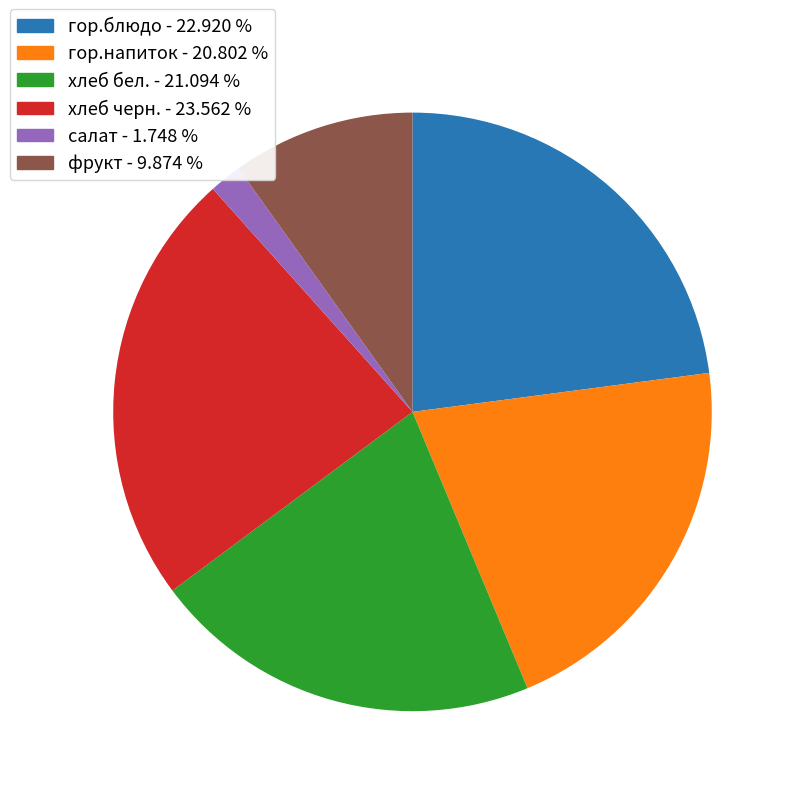

What is the ratio of the value at хлеб черн. - 23.562 % to the value at гор.блюдо - 22.920 %?

1.0